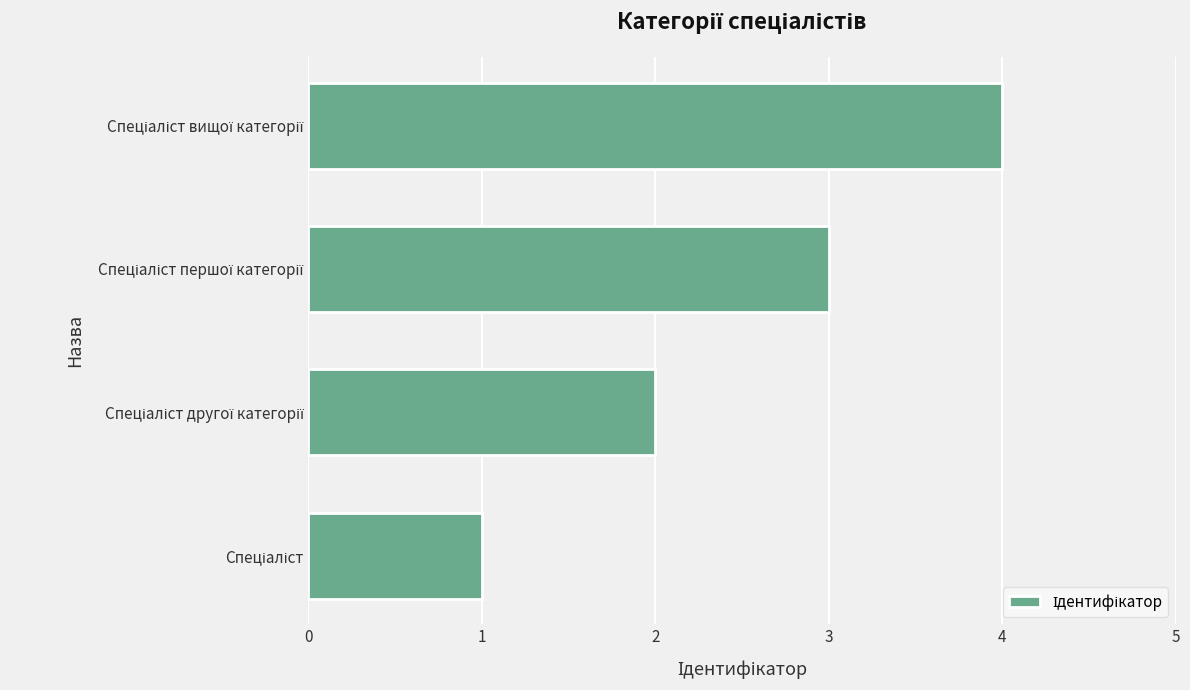

What is the maximum value shown in the chart?

4